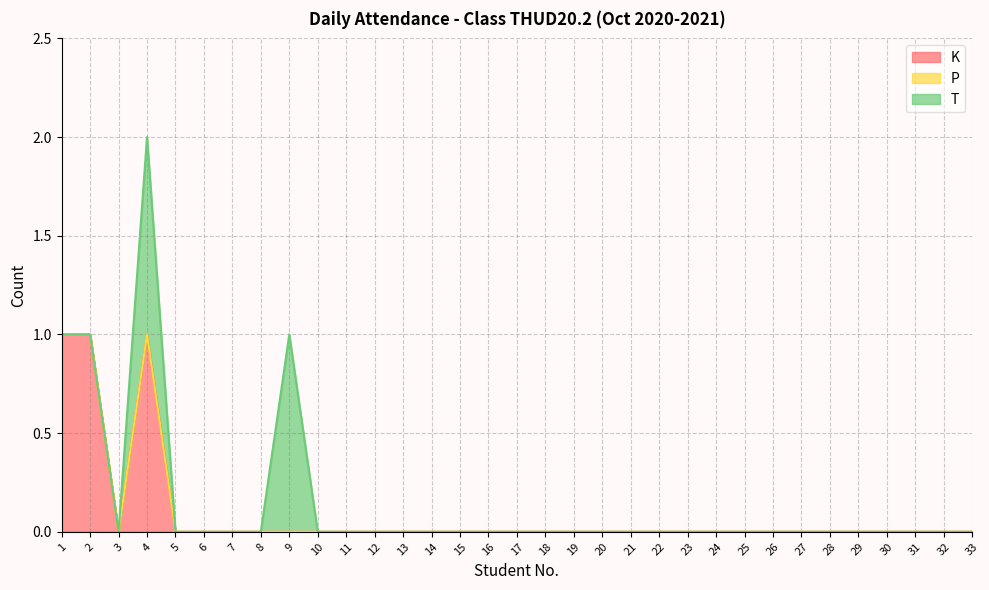

How many data points does each series have?

33